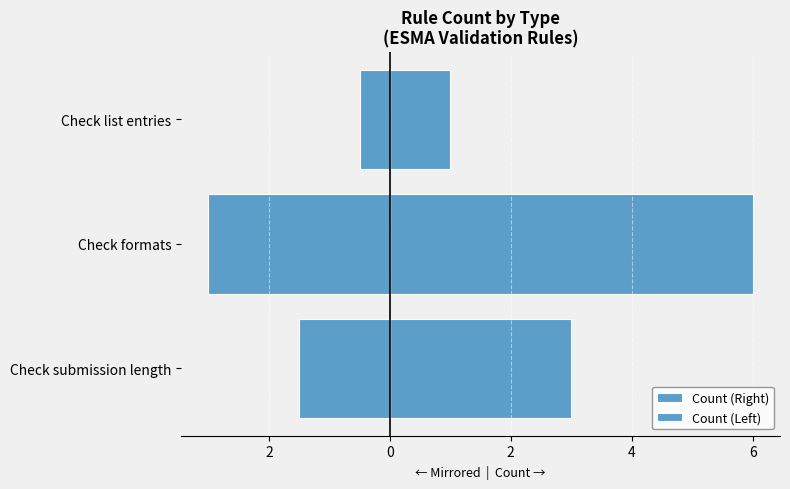

At Check formats, list the series in order from largest to smallest.

Count (Right), Count (Left)